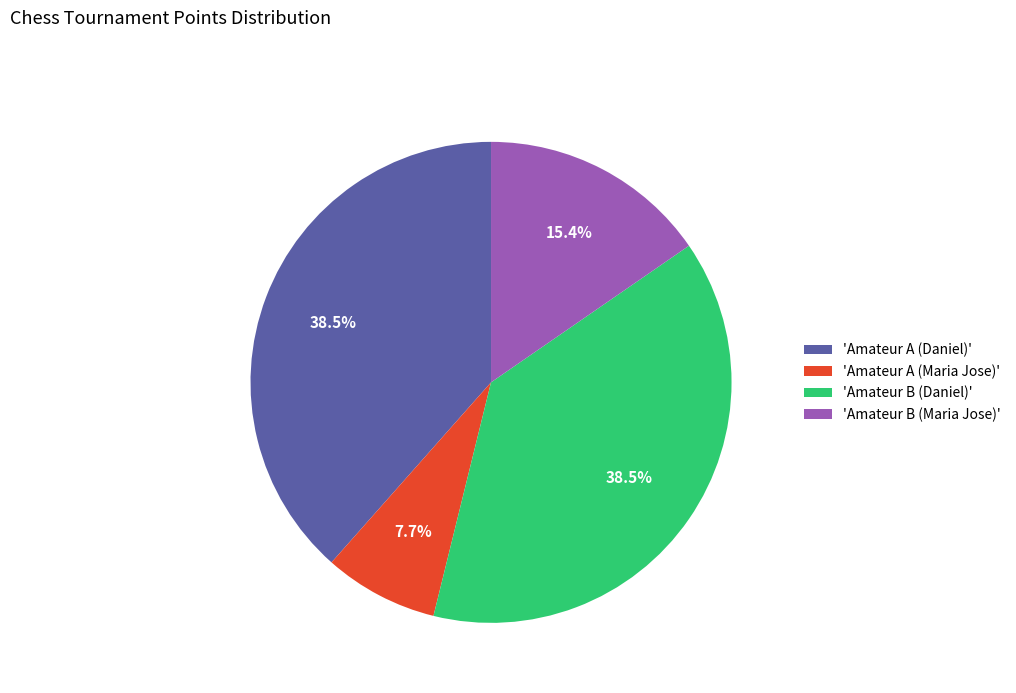

Does any single category account for the majority?

No